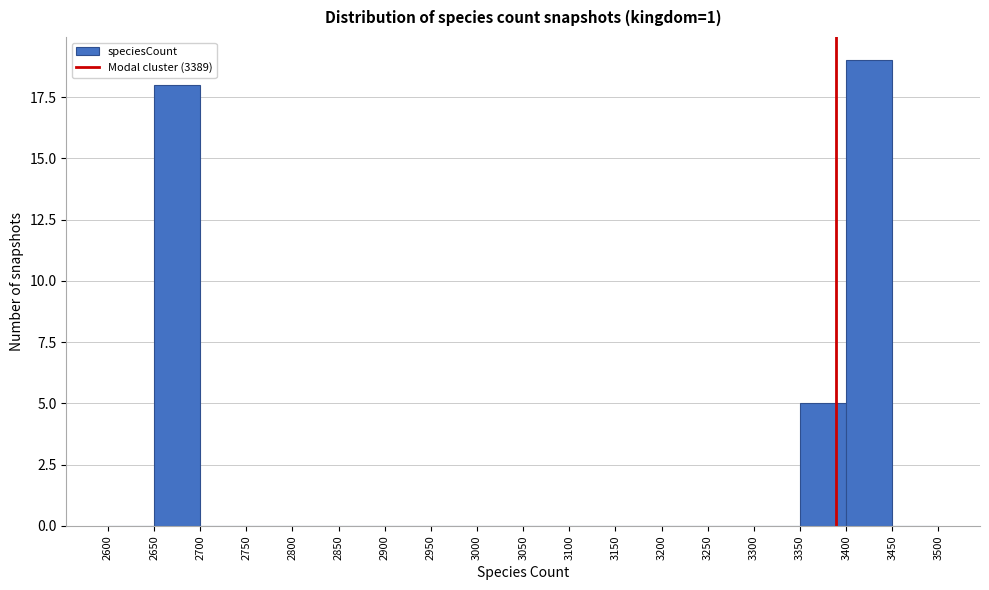

Which range on the x-axis has the tallest bar?

3400 to 3450